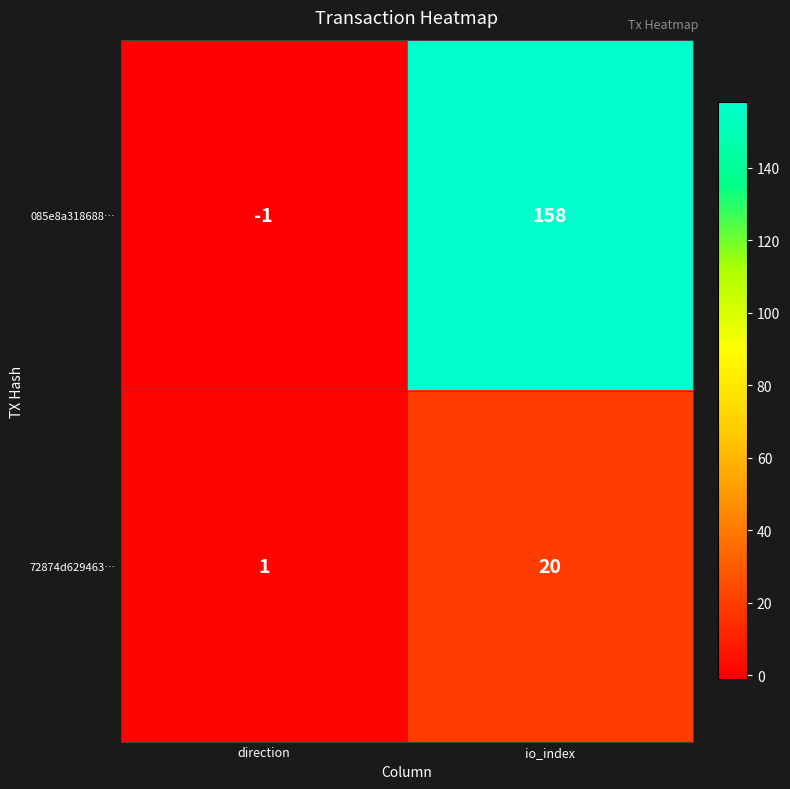

What is the difference between the 085e8a318688… values at io_index and direction?

159